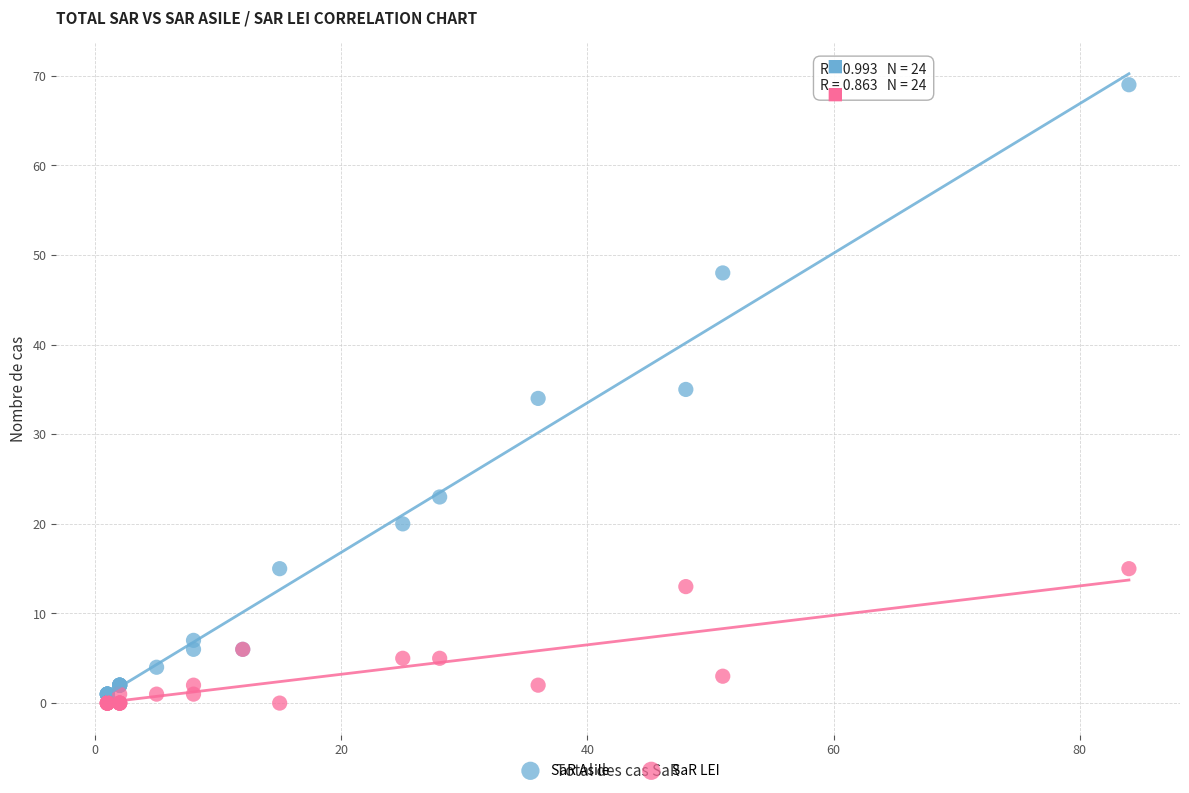

Which series reaches the maximum Y coordinate?

SaR Asile